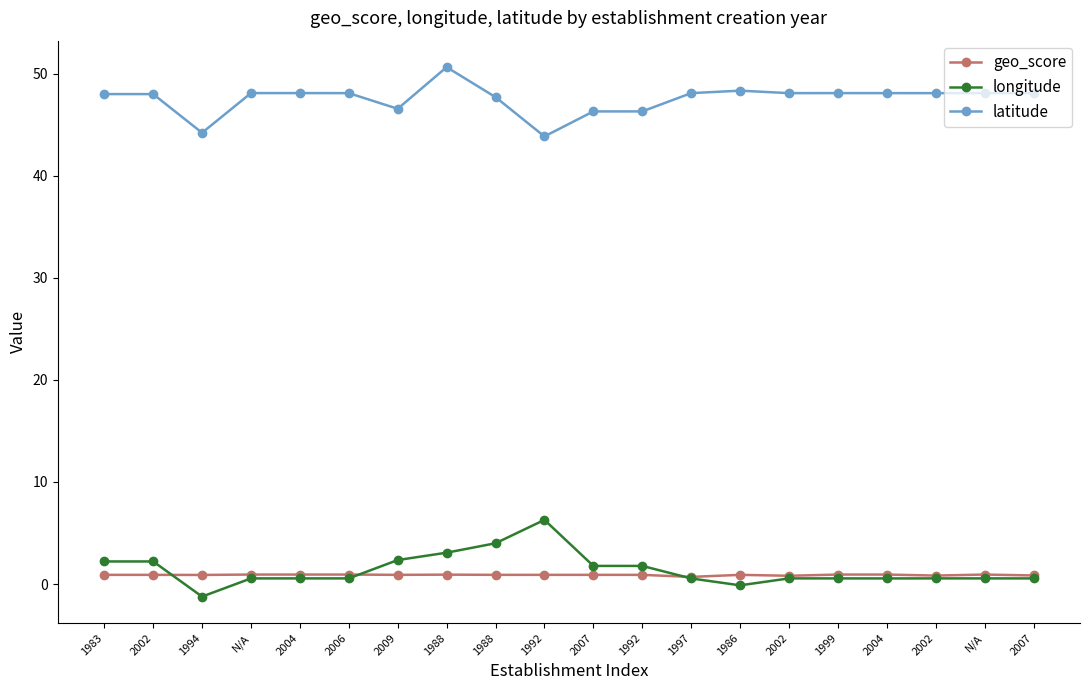

Does the chart have visible grid lines?

No